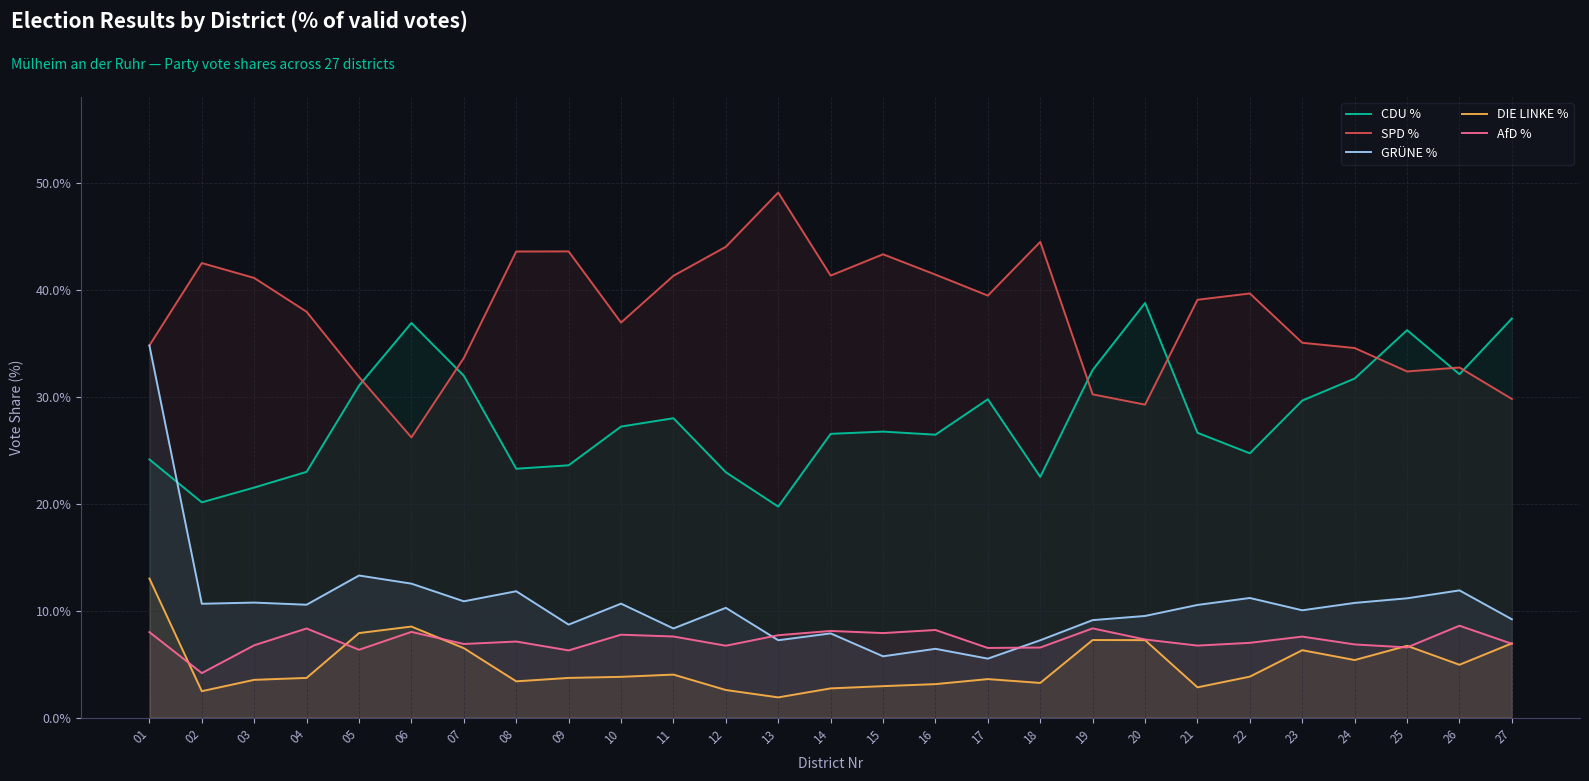

List the labels in order of AfD % value, smallest first.

02, 09, 05, 17, 18, 25, 12, 21, 03, 24, 07, 27, 22, 08, 20, 23, 11, 13, 10, 15, 01, 06, 14, 16, 04, 19, 26